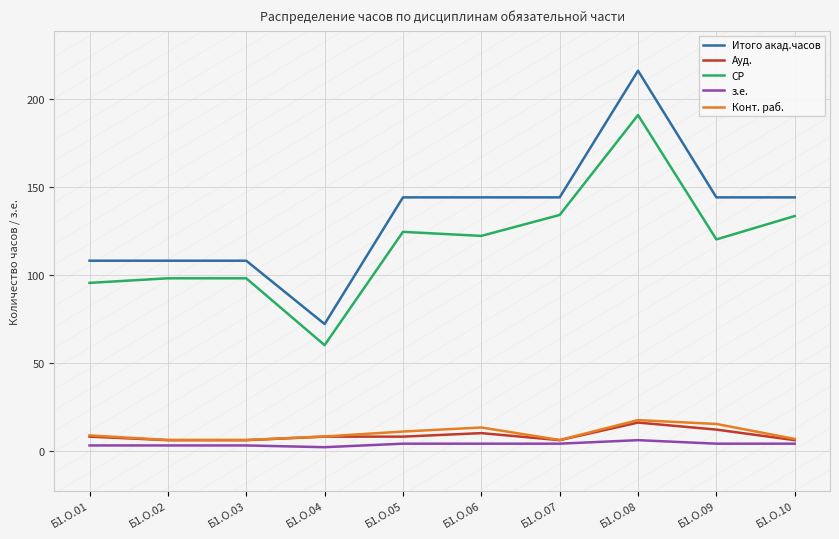

What is the maximum value shown in the chart?

216.0